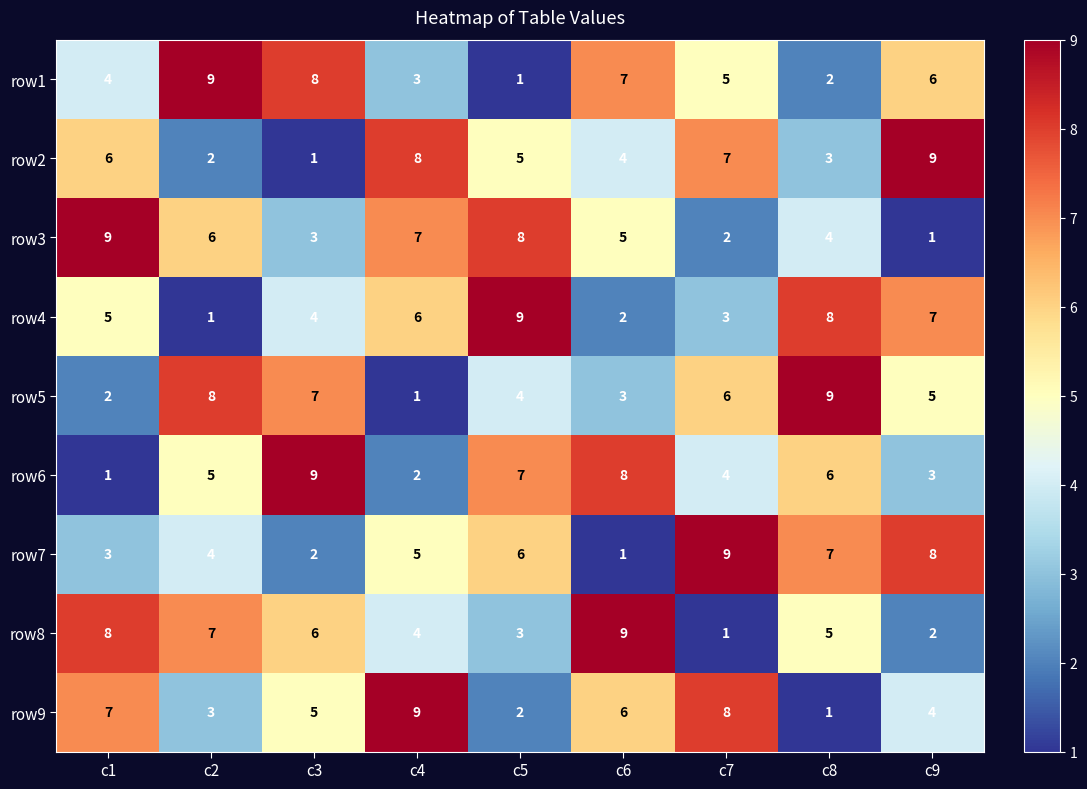

What is the difference between the highest and lowest values at c1?

8